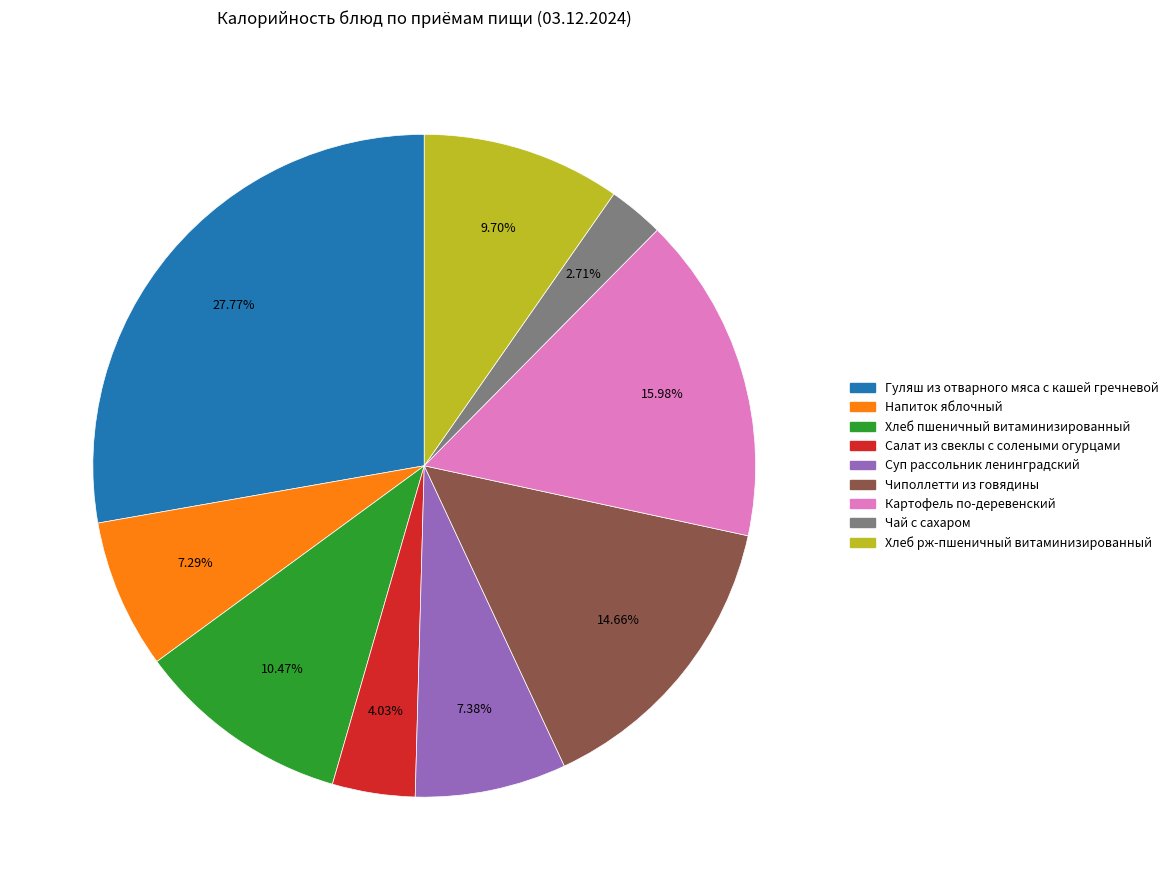

What is the smallest slice in the pie chart?

Чай с сахаром